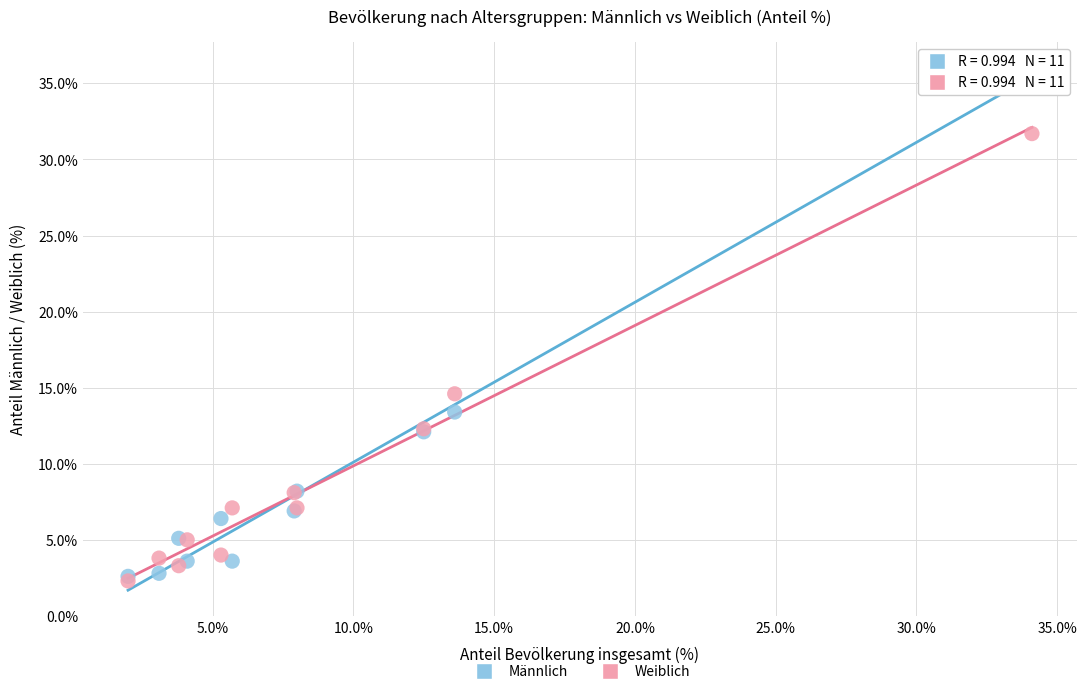

In the Weiblich series, what Y value is closest to 17?

14.6